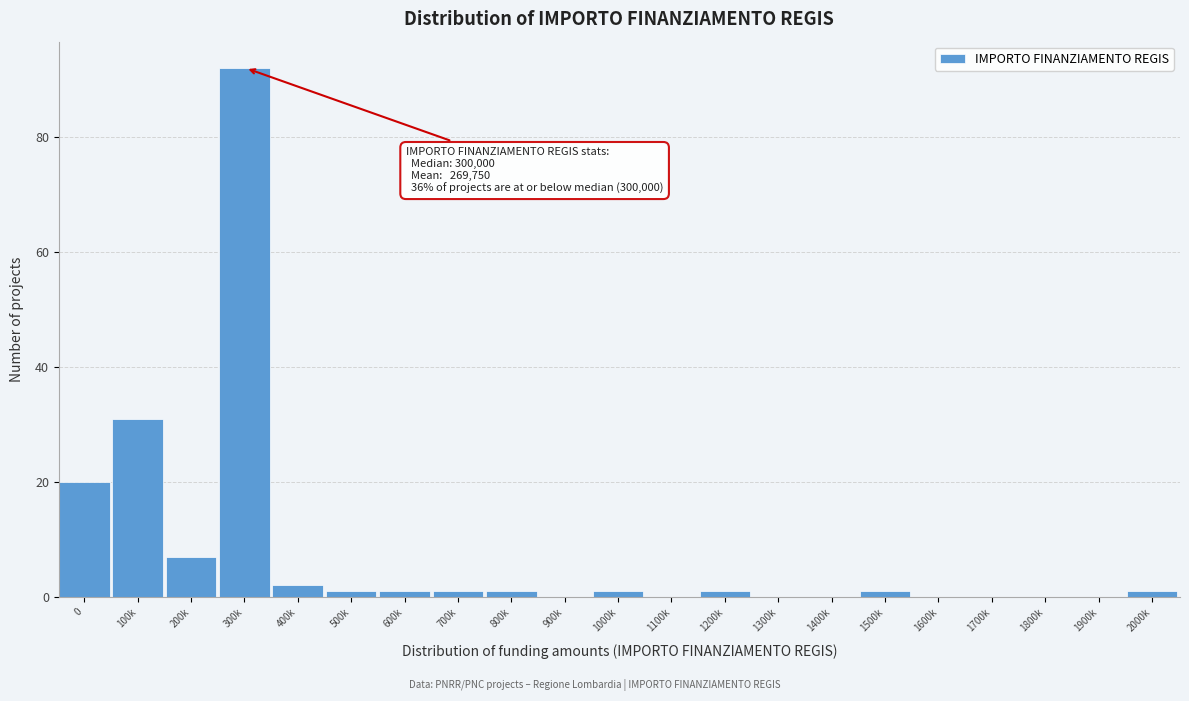

What is the sum of the values at 300k and 1300k?

92